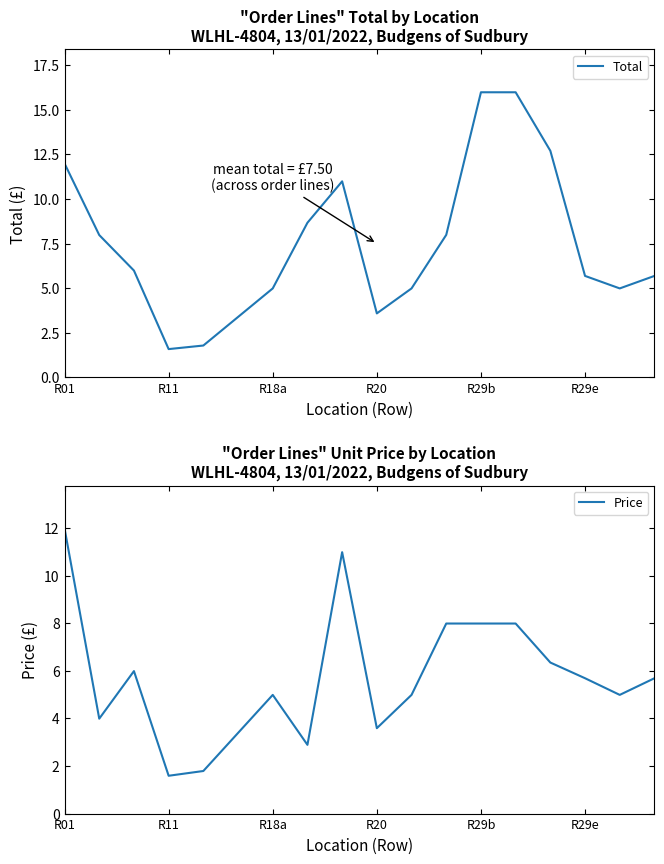

Is this an area chart (filled region under the line)?

No